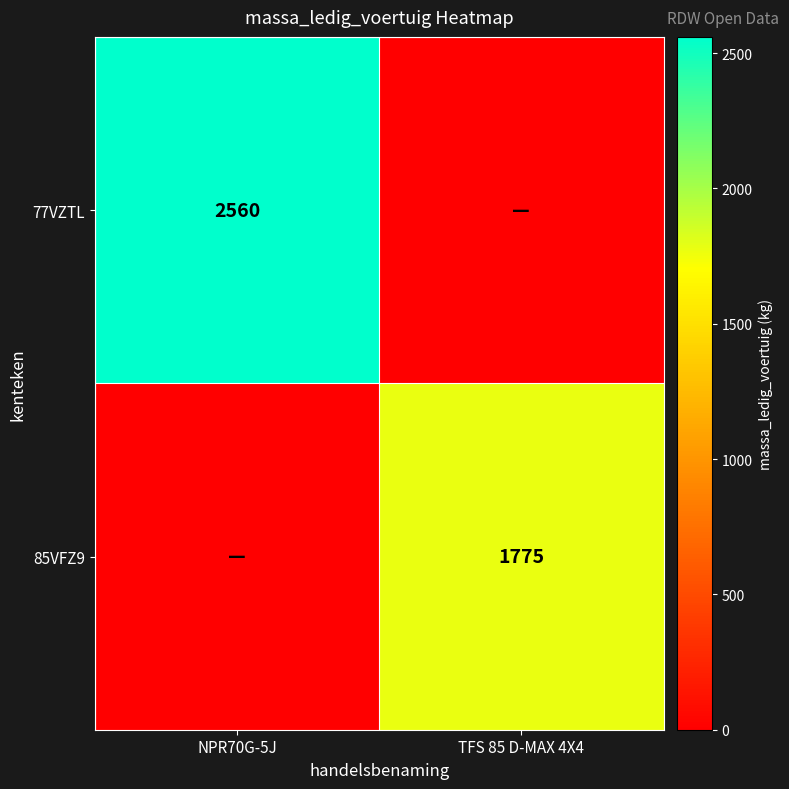

The value of 77VZTL at NPR70G-5J is 2560. True or false?

True